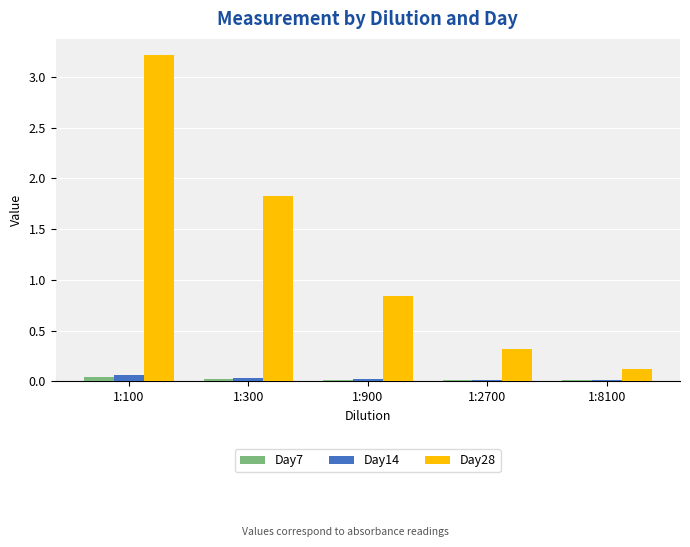

What are all the series names shown in the legend?

Day7, Day14, Day28